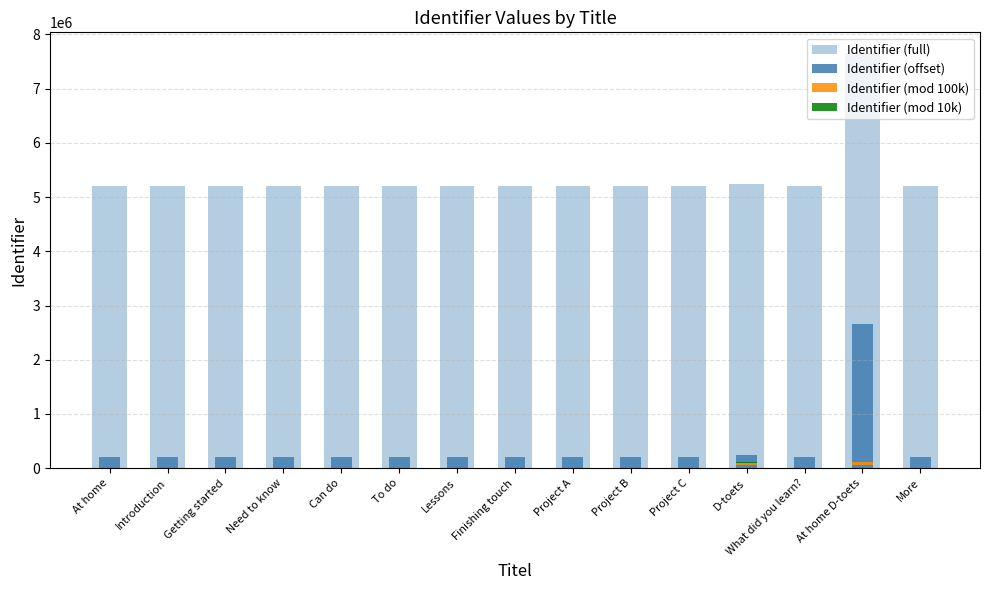

Reading left to right, list all the values displayed in this chart.

Identifier (full): 5205010	5205011	5205013	5205015	5205017	5205019	5205021	5205023	5205025	5205027	5205029	5249211	5205033	7655215	5205035
Identifier (offset): 205010	205011	205013	205015	205017	205019	205021	205023	205025	205027	205029	249211	205033	2655215	205035
Identifier (mod 100k): 5010	5011	5013	5015	5017	5019	5021	5023	5025	5027	5029	49211	5033	55215	5035
Identifier (mod 10k): 5010	5011	5013	5015	5017	5019	5021	5023	5025	5027	5029	9211	5033	5215	5035